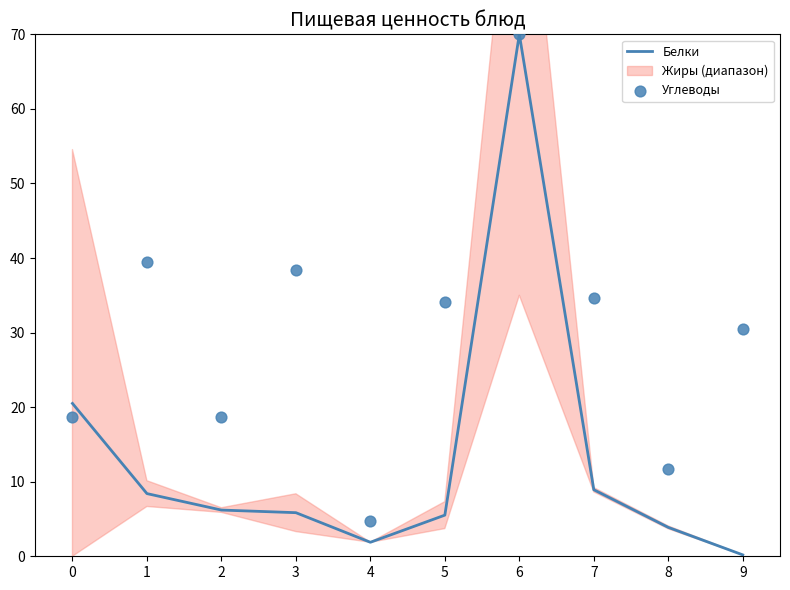

What is the maximum value for Белки?

70.0